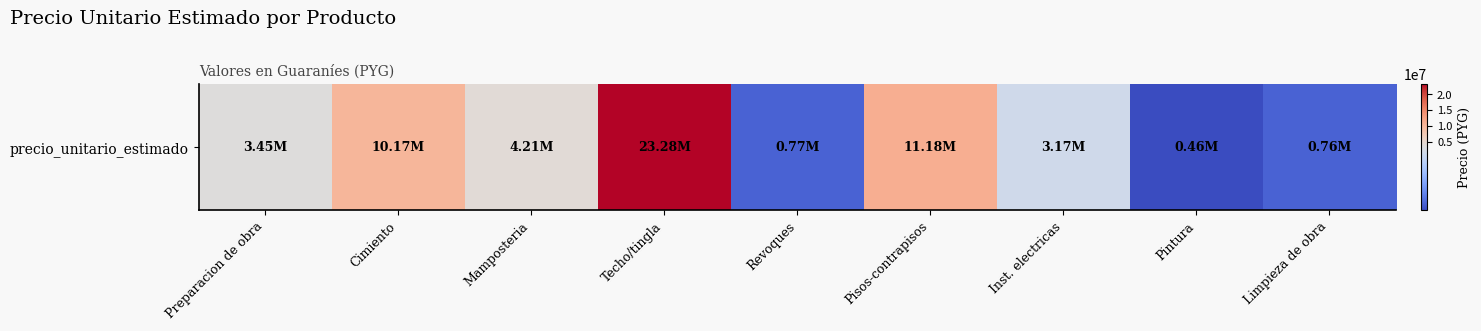

Which label corresponds to the smallest value in the chart?

Pintura